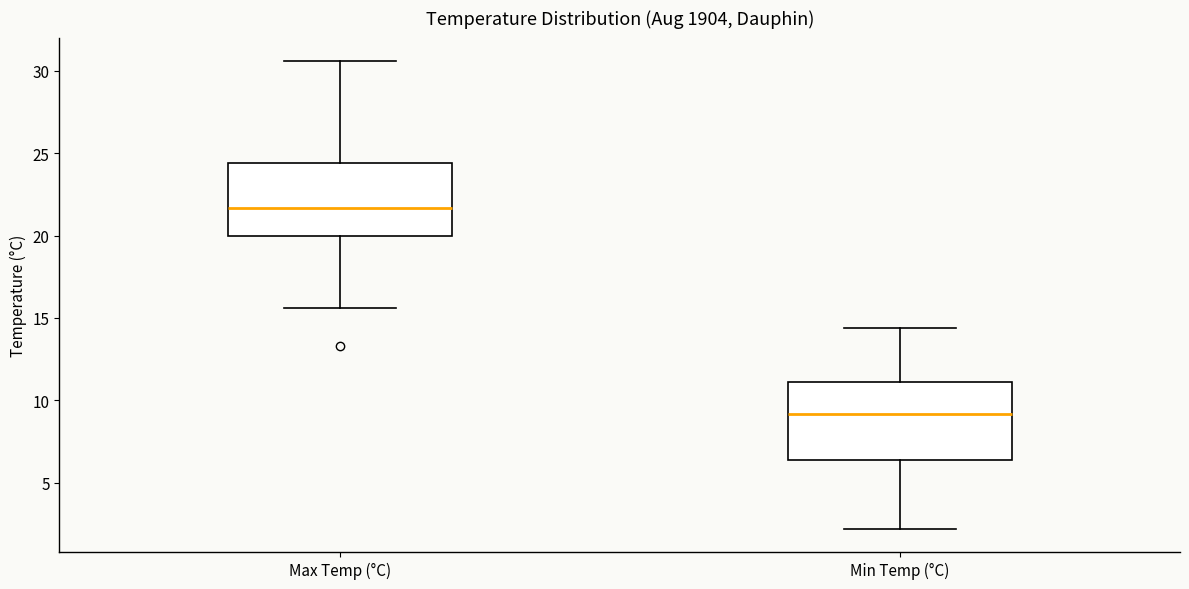

Where does the lower whisker of the box for Max Temp (°C) end on the y-axis? The values are not printed on the chart, so give them approximately, as read against the axis.

15.5